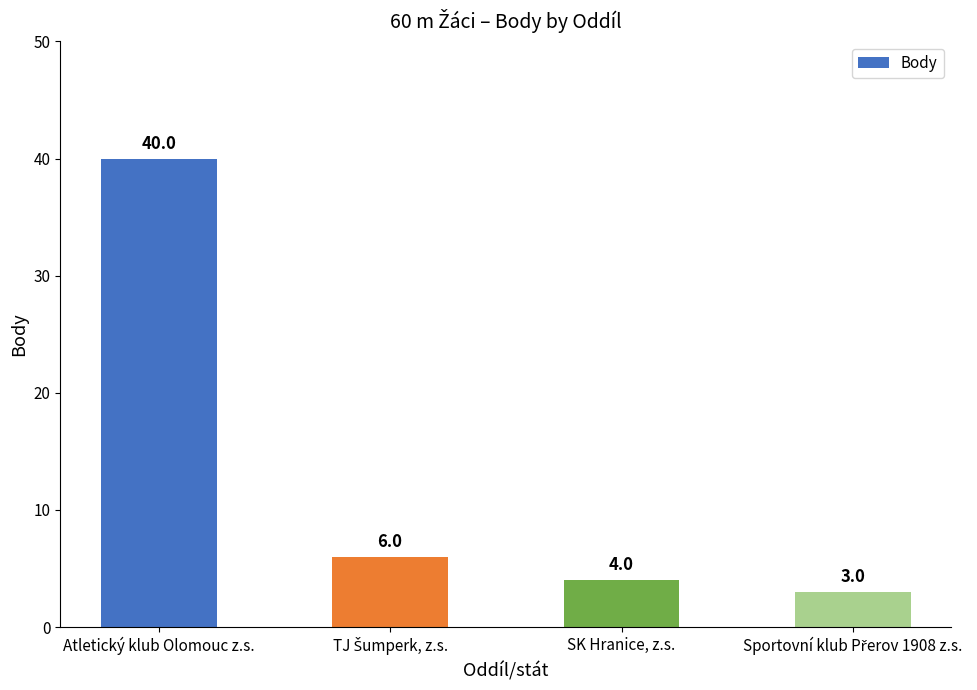

Reading left to right, extract all data points from this chart.

40	6	4	3